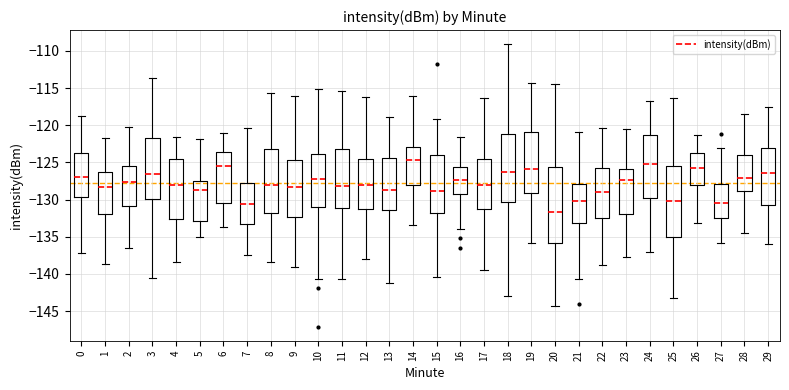

Reading left to right, transcribe this box plot: for each box, give where its median line is, the range the box spans, and where its two whiskers end, as read against the y-axis. The values are not printed on the chart, so give them approximately, as read against the axis.

0: median -127.0, box -129.5 to -124.0, whiskers -137.0 to -119.0
1: median -128.5, box -132.0 to -126.5, whiskers -138.5 to -121.5
2: median -127.5, box -131.0 to -125.5, whiskers -136.5 to -120.0
3: median -126.5, box -130.0 to -121.5, whiskers -140.5 to -113.5
4: median -128.0, box -132.5 to -124.5, whiskers -138.5 to -121.5
5: median -128.5, box -133.0 to -127.5, whiskers -135.0 to -122.0
6: median -125.5, box -130.5 to -123.5, whiskers -133.5 to -121.0
7: median -130.5, box -133.5 to -127.5, whiskers -137.5 to -120.5
8: median -128.0, box -132.0 to -123.0, whiskers -138.5 to -115.5
9: median -128.5, box -132.5 to -124.5, whiskers -139.0 to -116.0
10: median -127.5, box -131.0 to -124.0, whiskers -140.5 to -115.0
11: median -128.0, box -131.0 to -123.5, whiskers -140.5 to -115.5
12: median -128.0, box -131.5 to -124.5, whiskers -138.0 to -116.5
13: median -128.5, box -131.5 to -124.5, whiskers -141.0 to -119.0
14: median -124.5, box -128.0 to -123.0, whiskers -133.5 to -116.0
15: median -129.0, box -132.0 to -124.0, whiskers -140.5 to -119.0
16: median -127.5, box -129.5 to -125.5, whiskers -134.0 to -121.5
17: median -128.0, box -131.5 to -124.5, whiskers -139.5 to -116.5
18: median -126.5, box -130.5 to -121.0, whiskers -143.0 to -109.0
19: median -126.0, box -129.0 to -121.0, whiskers -136.0 to -114.5
20: median -131.5, box -136.0 to -125.5, whiskers -144.5 to -114.5
21: median -130.0, box -133.0 to -128.0, whiskers -140.5 to -121.0
22: median -129.0, box -132.5 to -126.0, whiskers -139.0 to -120.5
23: median -127.5, box -132.0 to -126.0, whiskers -137.5 to -120.5
24: median -125.0, box -130.0 to -121.5, whiskers -137.0 to -117.0
25: median -130.0, box -135.0 to -125.5, whiskers -143.5 to -116.5
26: median -125.5, box -128.0 to -123.5, whiskers -133.0 to -121.5
27: median -130.5, box -132.5 to -128.0, whiskers -136.0 to -123.0
28: median -127.0, box -129.0 to -124.0, whiskers -134.5 to -118.5
29: median -126.5, box -130.5 to -123.0, whiskers -136.0 to -117.5